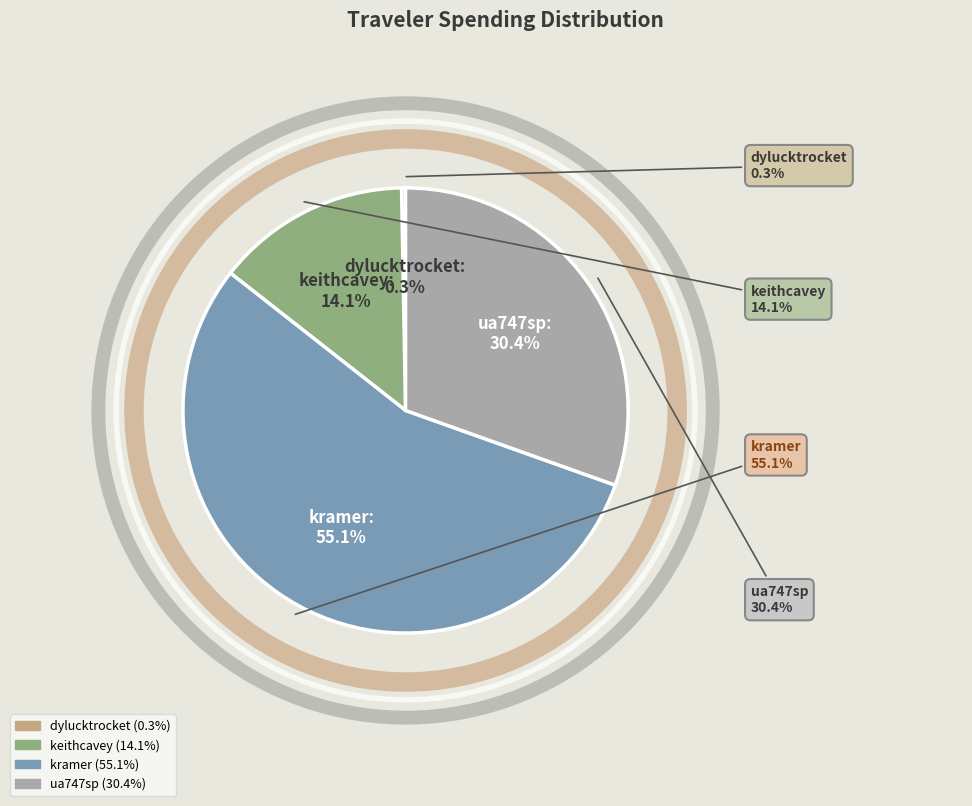

How many slices are in this pie chart?

4